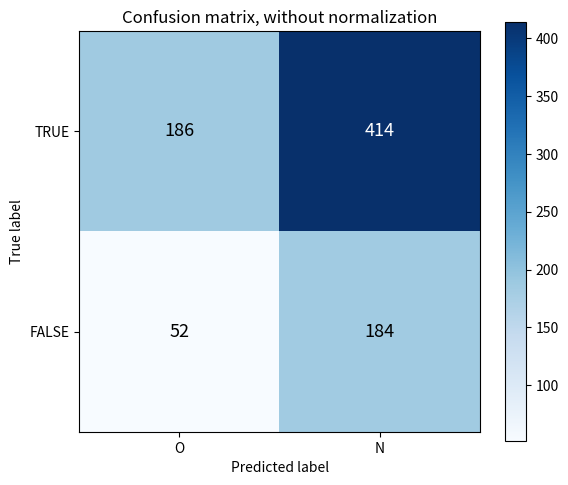

Reading left to right, extract all data points from this chart.

TRUE: O=186	N=414
FALSE: O=52	N=184